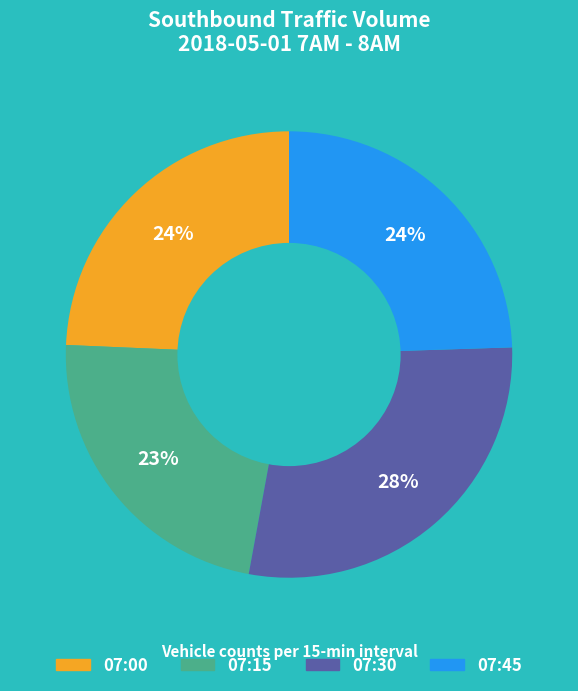

Which category has the biggest portion of the pie?

07:30